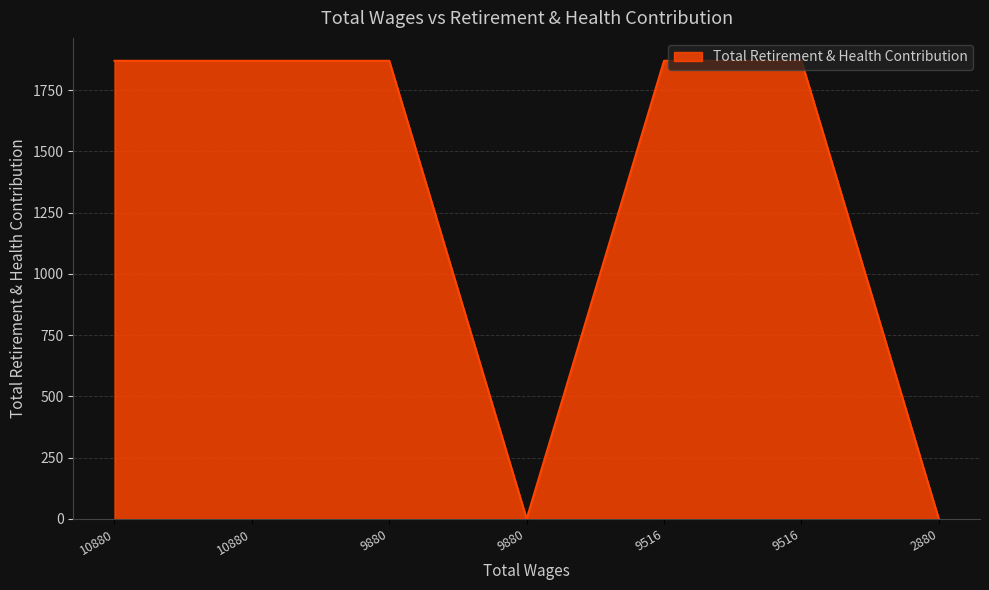

Does the chart display data point markers on the line(s)?

No